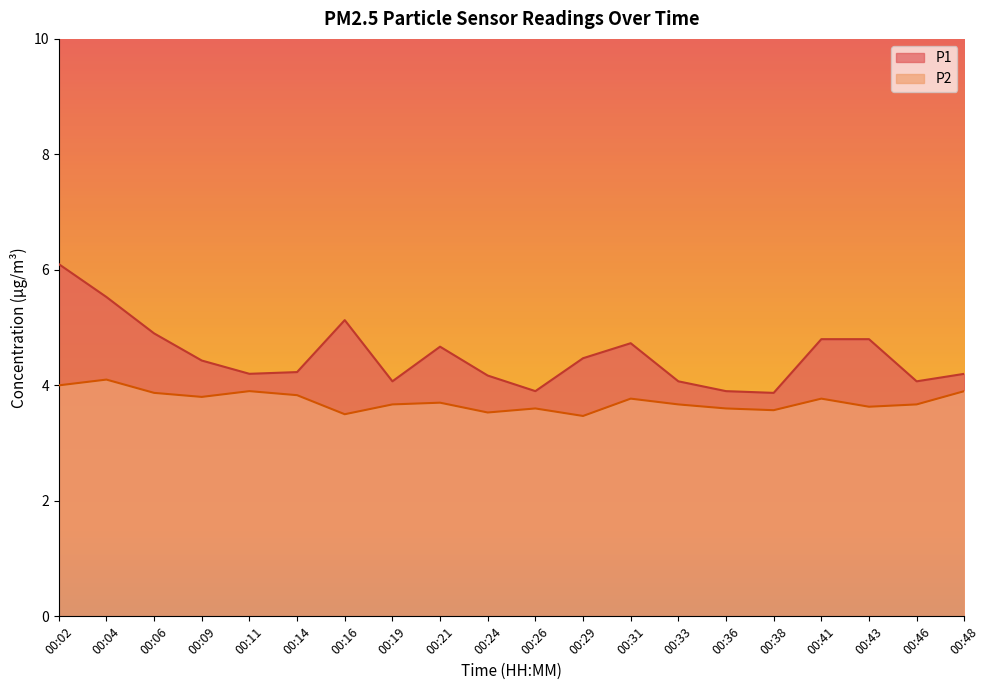

Reading right to left, extract all data points from this chart.

P1: 00:48=4.2	00:46=4.1	00:43=4.8	00:41=4.8	00:38=3.9	00:36=3.9	00:33=4.1	00:31=4.7	00:29=4.5	00:26=3.9	00:24=4.2	00:21=4.7	00:19=4.1	00:16=5.1	00:14=4.2	00:11=4.2	00:09=4.4	00:06=4.9	00:04=5.5	00:02=6.1
P2: 00:48=3.9	00:46=3.7	00:43=3.6	00:41=3.8	00:38=3.6	00:36=3.6	00:33=3.7	00:31=3.8	00:29=3.5	00:26=3.6	00:24=3.5	00:21=3.7	00:19=3.7	00:16=3.5	00:14=3.8	00:11=3.9	00:09=3.8	00:06=3.9	00:04=4.1	00:02=4.0